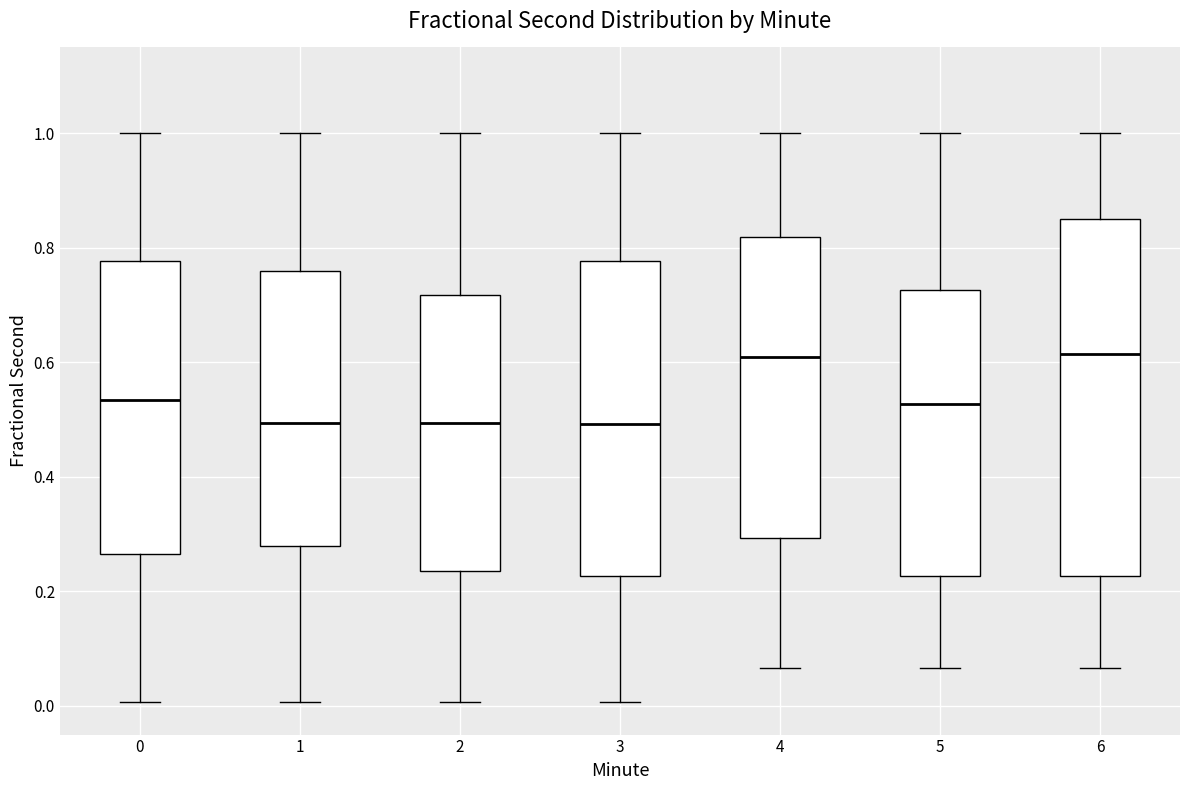

Reading left to right, read every box against the y-axis: the position of its median line, the range the box covers, and the ends of its whiskers. The values are not printed on the chart, so give them approximately, as read against the axis.

0: median 0.54, box 0.26 to 0.78, whiskers 0.00 to 1.00
1: median 0.50, box 0.28 to 0.76, whiskers 0.00 to 1.00
2: median 0.50, box 0.24 to 0.72, whiskers 0.00 to 1.00
3: median 0.50, box 0.22 to 0.78, whiskers 0.00 to 1.00
4: median 0.60, box 0.30 to 0.82, whiskers 0.06 to 1.00
5: median 0.52, box 0.22 to 0.72, whiskers 0.06 to 1.00
6: median 0.62, box 0.22 to 0.86, whiskers 0.06 to 1.00